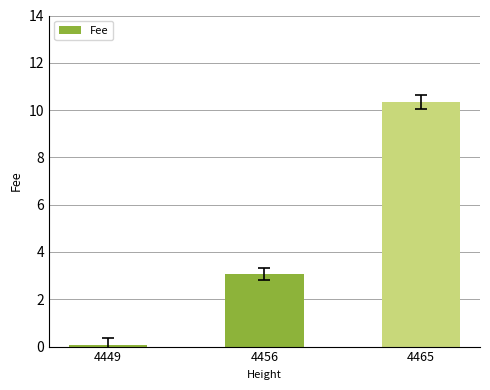

Is it true that the value at 4456 is 3.1?

True